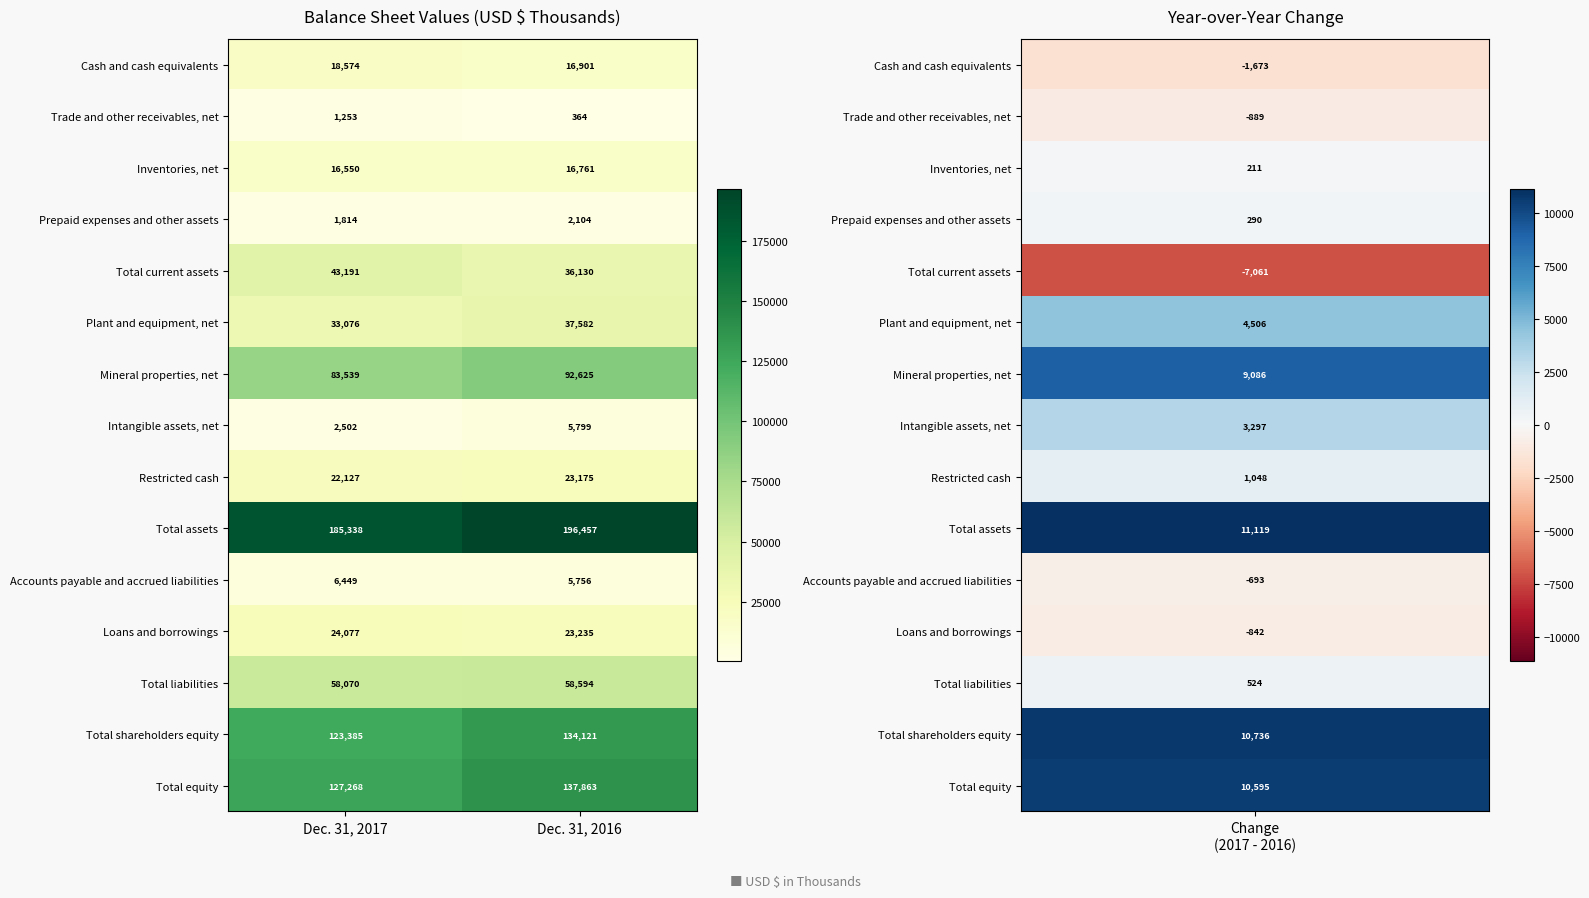

What is the sum of the Cash and cash equivalents values at Dec. 31, 2017 and Dec. 31, 2016?

35475